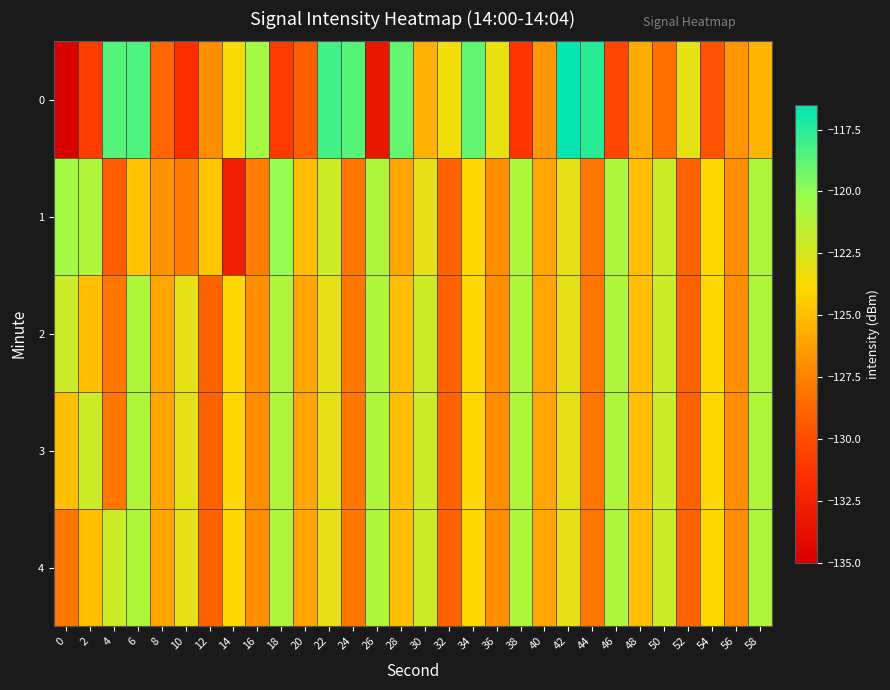

How many categories are shown in the chart?

30